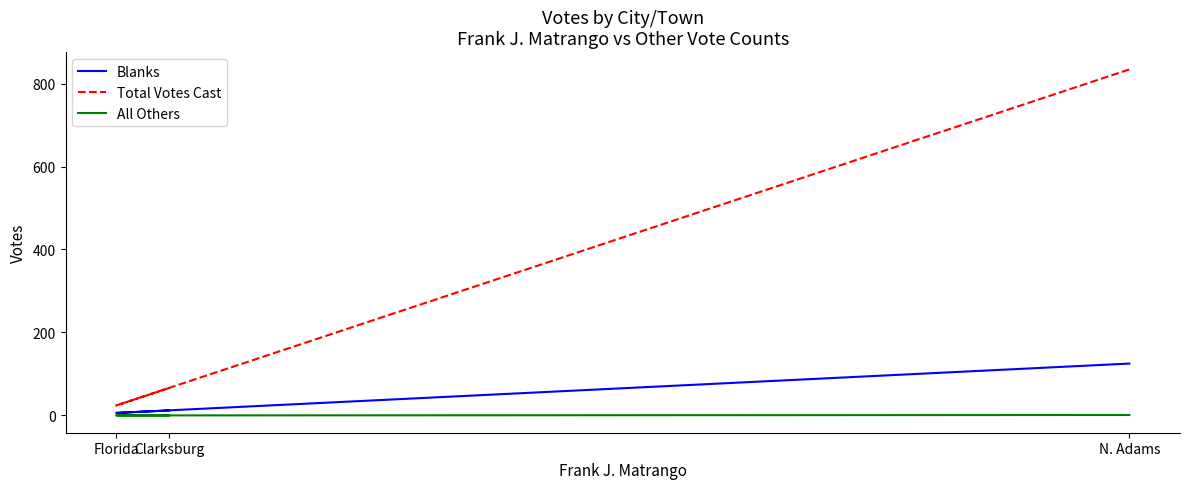

What is the sum of all Total Votes Cast values?

924